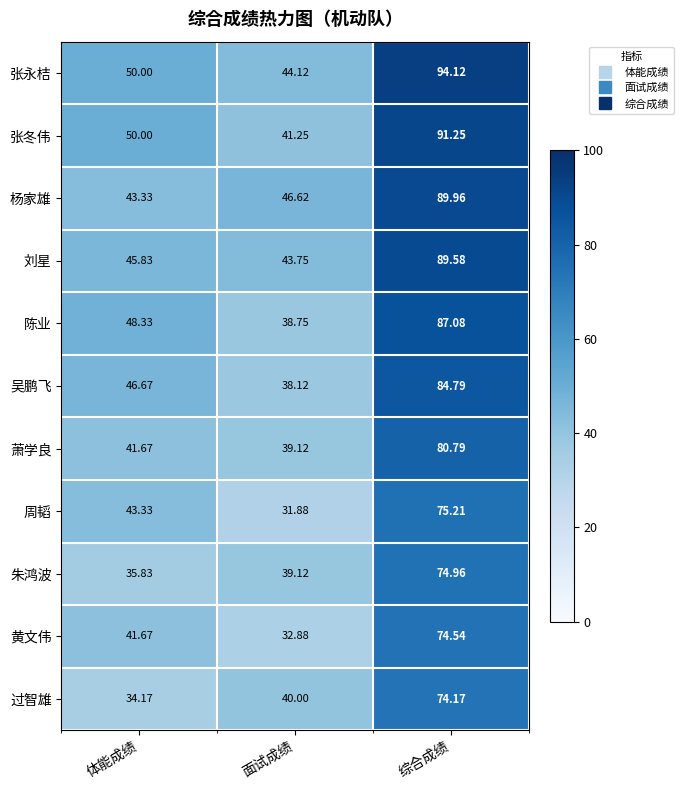

Which series has the largest total across all categories?

张永桔